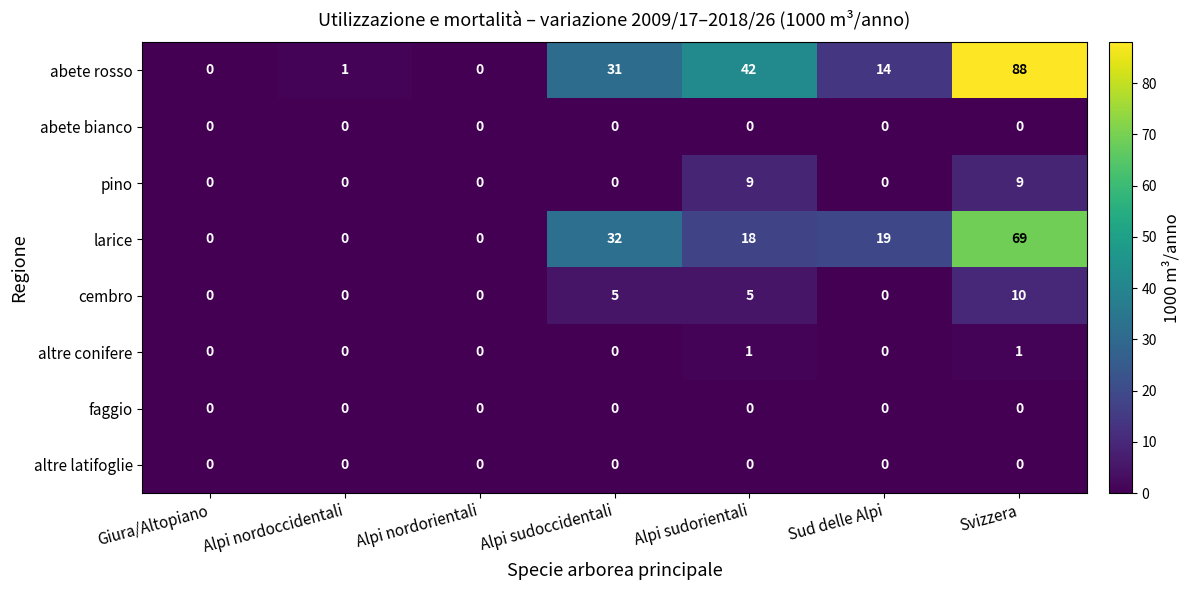

The abete rosso series shows 88 at Svizzera. True or false?

True